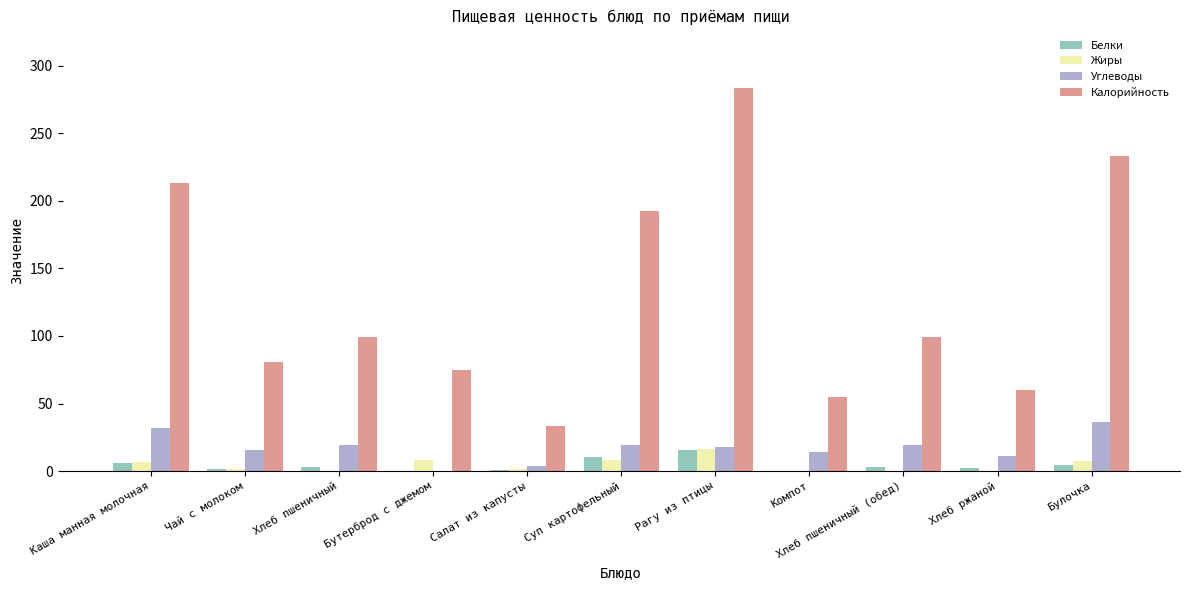

What is the highest value of the Калорийность series?

283.4